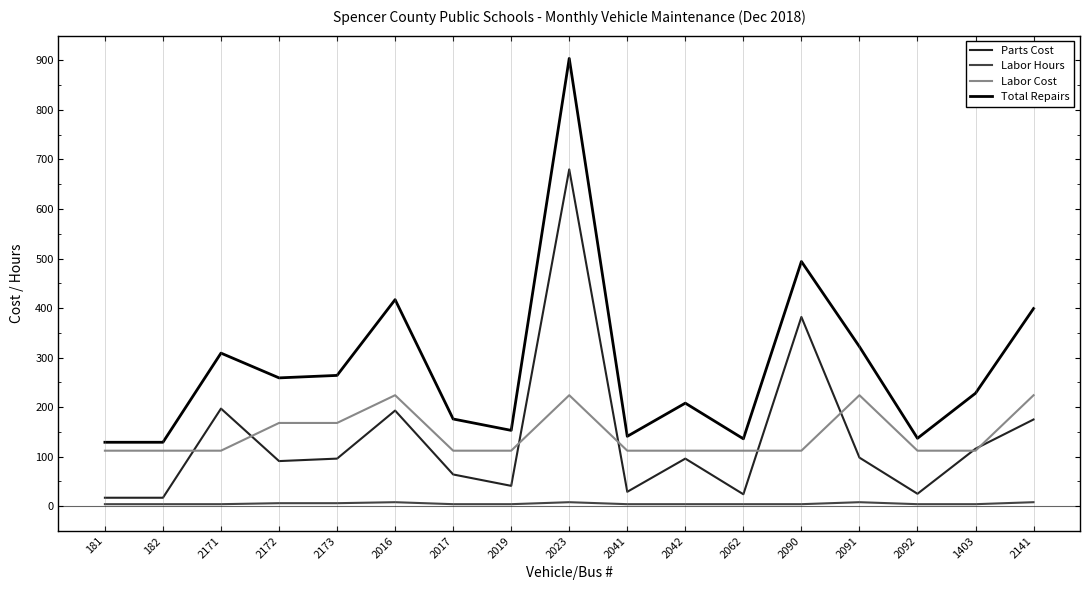

Which series changed the most between 181 and 2173?

Total Repairs